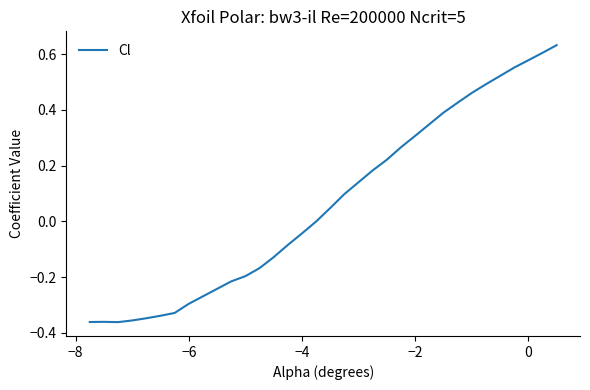

What is the difference between the maximum and minimum values?

1.0